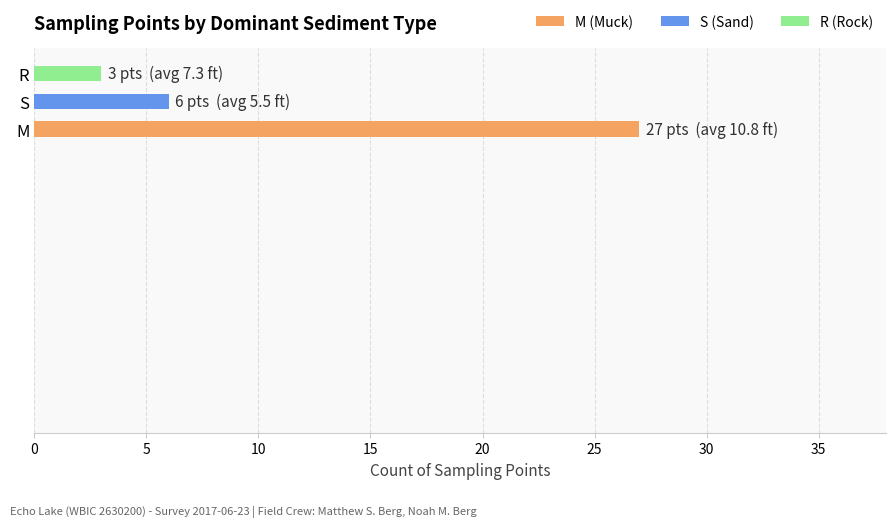

Approximately how many times larger is the value at R compared to M?

0.1